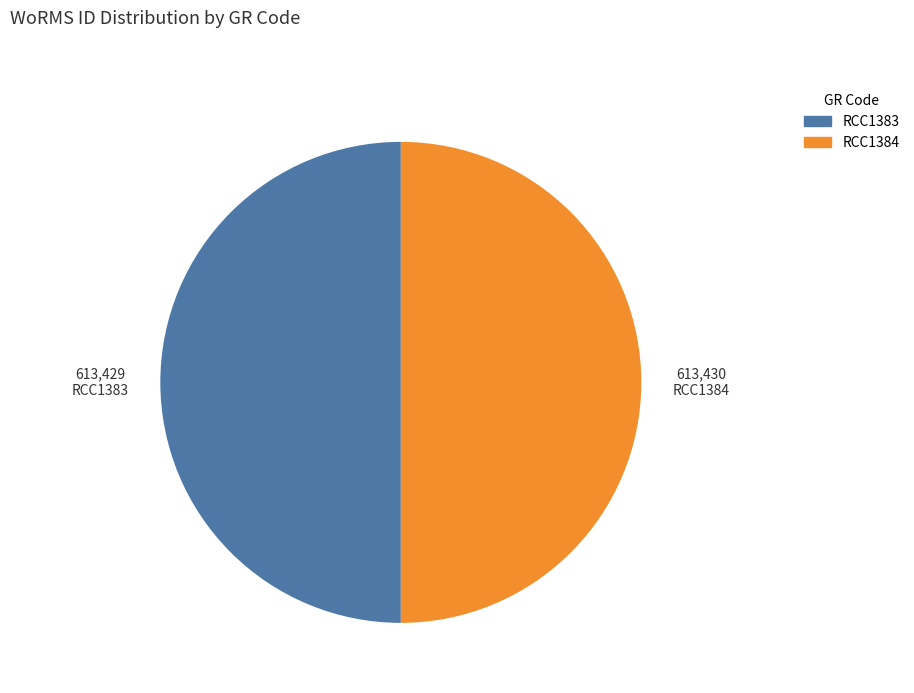

How many segments does this pie chart have?

2